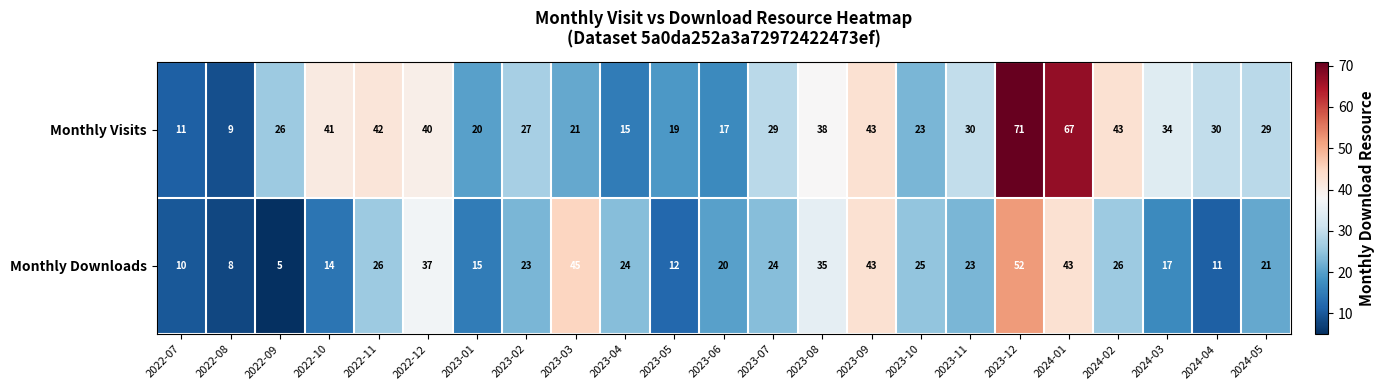

What is the sum of all Monthly Downloads values?

559